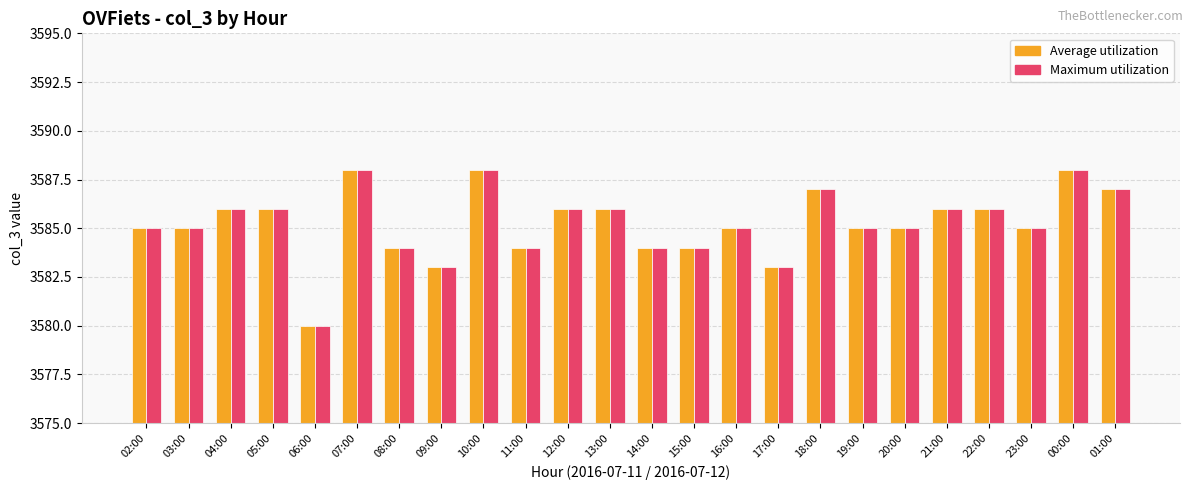

How many bars are there in total?

48